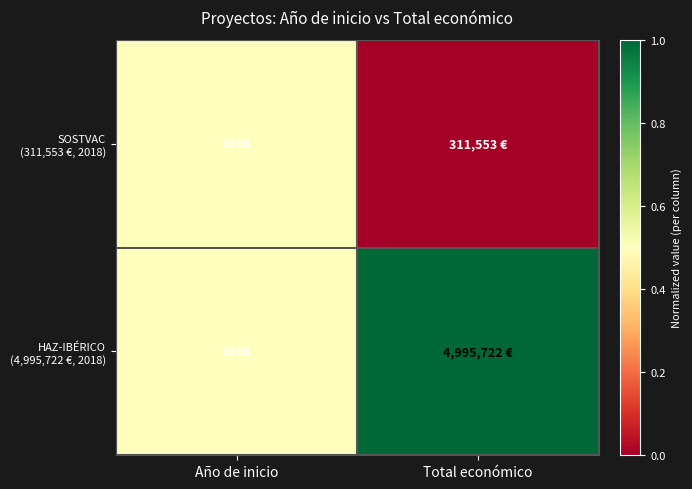

What is the total value across all series at Año de inicio?

4036